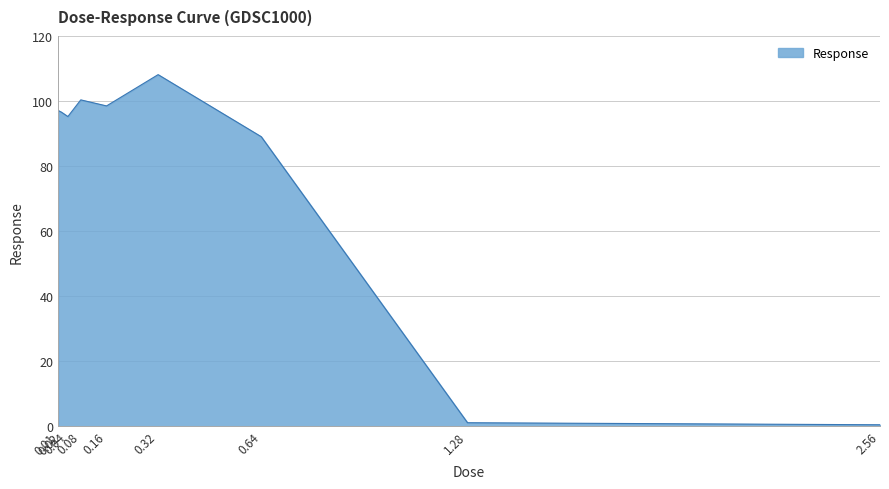

Which category has the highest value across all series?

0.32